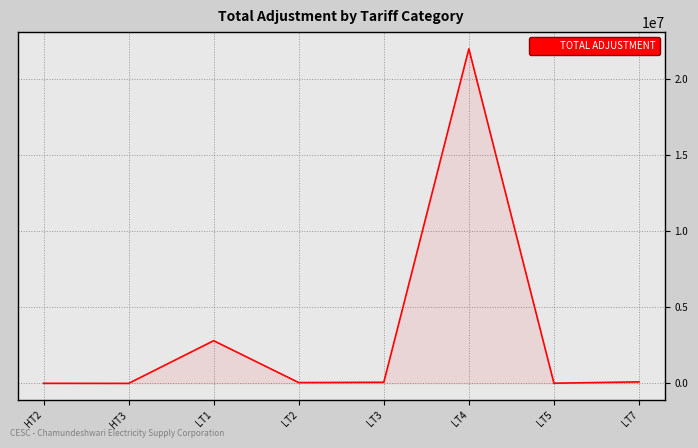

How many distinct data groups are displayed?

1